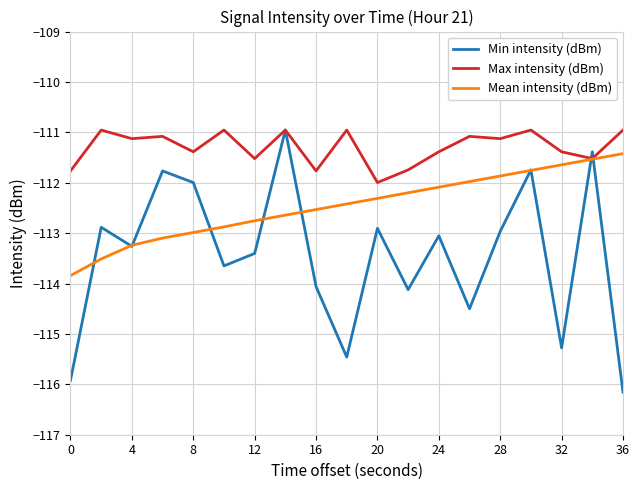

What is the lowest value of the Mean intensity (dBm) series?

-113.8